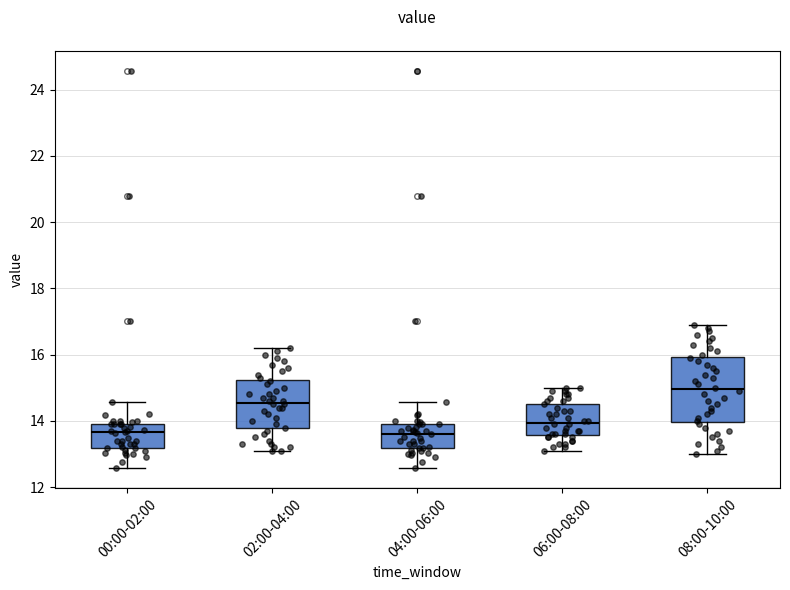

Reading left to right, transcribe this box plot: for each box, give where its median line is, the range the box spans, and where its two whiskers end, as read against the y-axis. The values are not printed on the chart, so give them approximately, as read against the axis.

00:00-02:00: median 13.6, box 13.2 to 14.0, whiskers 12.6 to 14.6
02:00-04:00: median 14.6, box 13.8 to 15.2, whiskers 13.2 to 16.2
04:00-06:00: median 13.6, box 13.2 to 14.0, whiskers 12.6 to 14.6
06:00-08:00: median 14.0, box 13.6 to 14.6, whiskers 13.2 to 15.0
08:00-10:00: median 15.0, box 14.0 to 16.0, whiskers 13.0 to 17.0